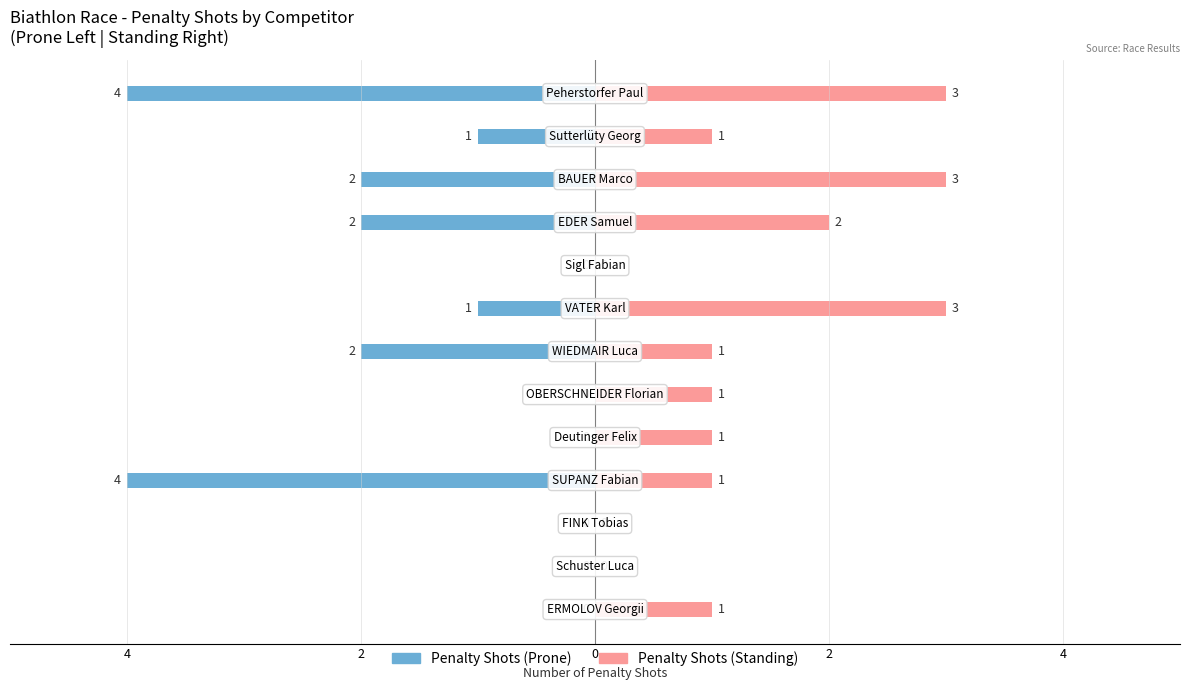

Rank the series at 10 from highest to lowest value.

Penalty Shots (Standing), Penalty Shots (Prone)